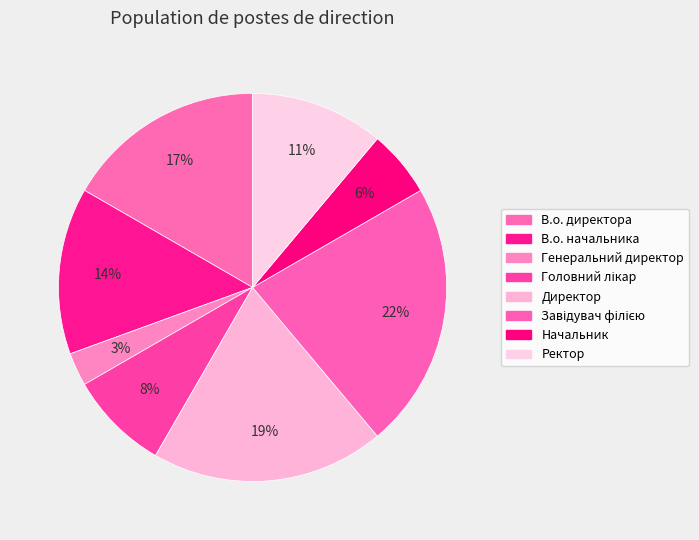

How many segments does this pie chart have?

8